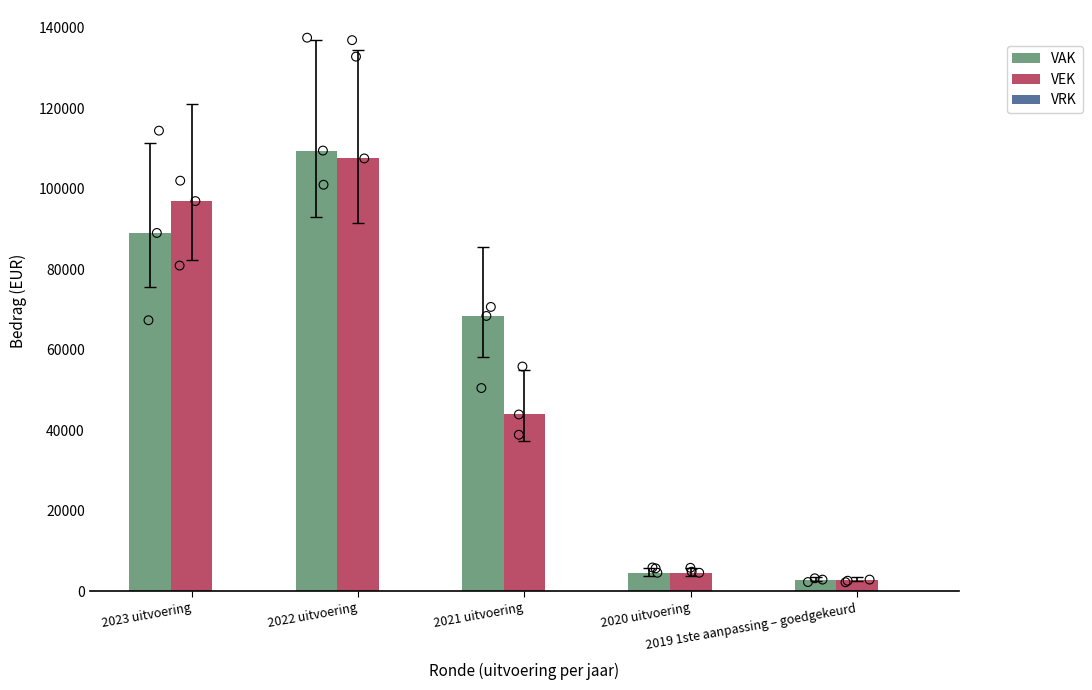

Is the value of VEK at 2021 uitvoering greater than the value of VAK at 2023 uitvoering?

No